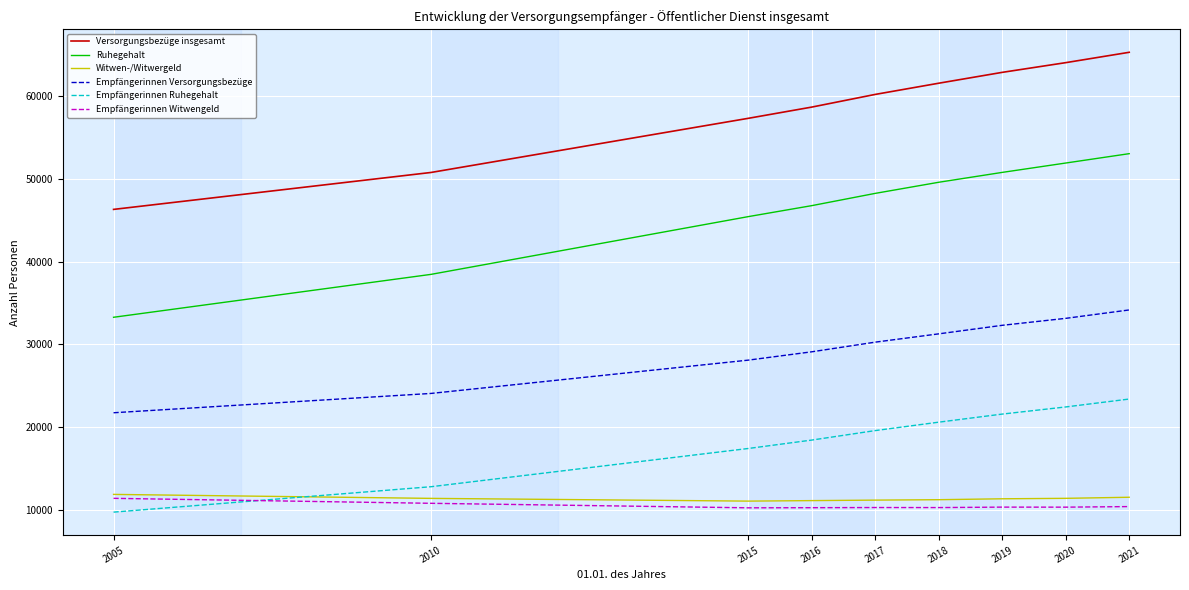

How many intersections are there between Witwen-/Witwergeld and Empfängerinnen Ruhegehalt?

1